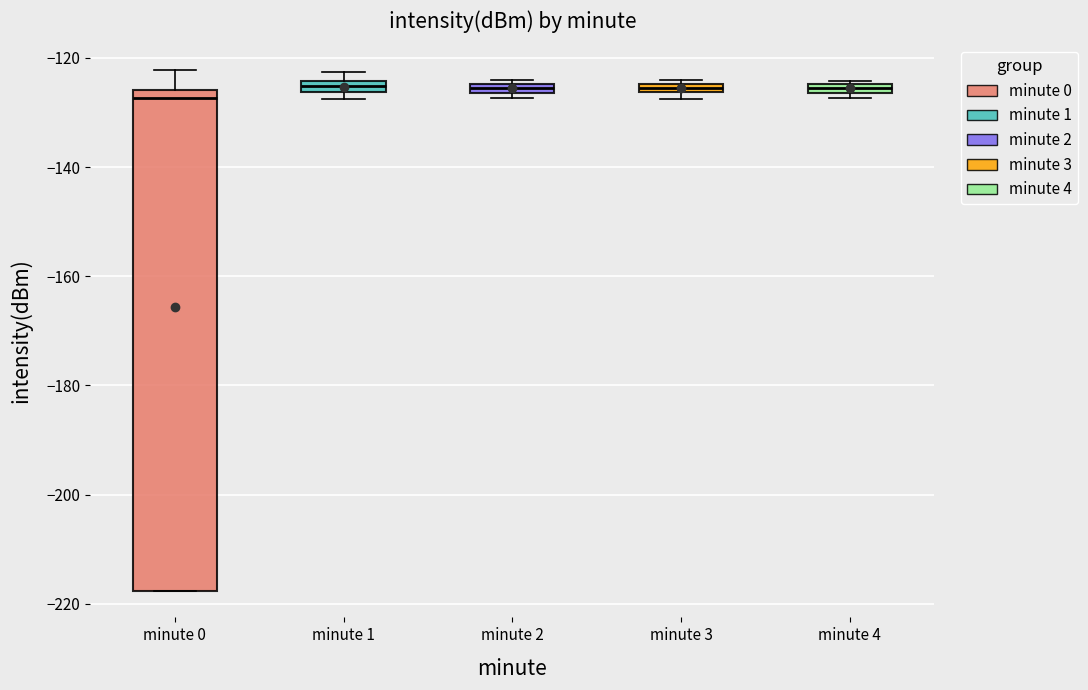

Where does the upper whisker of the box for minute 0 end on the y-axis? The values are not printed on the chart, so give them approximately, as read against the axis.

-122